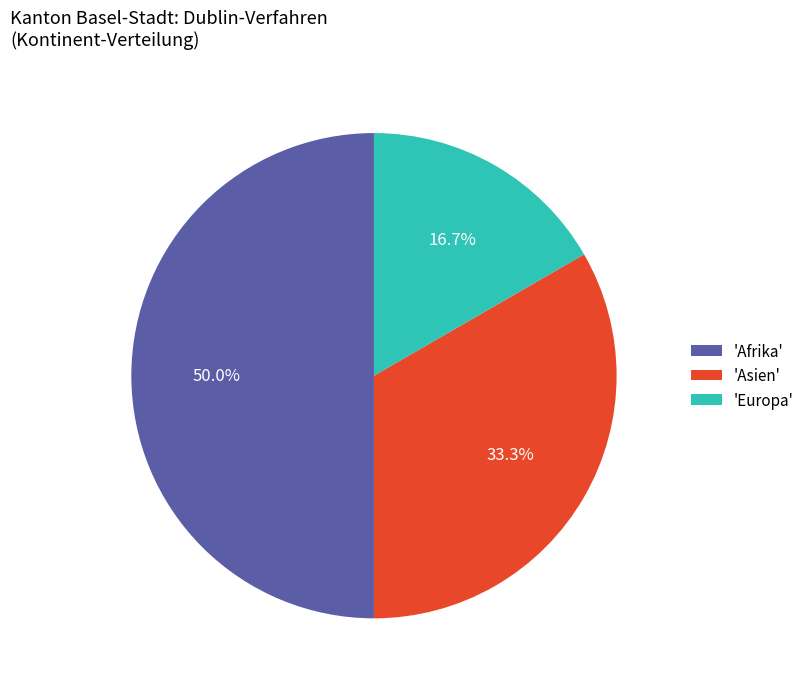

How many slices are in this pie chart?

3